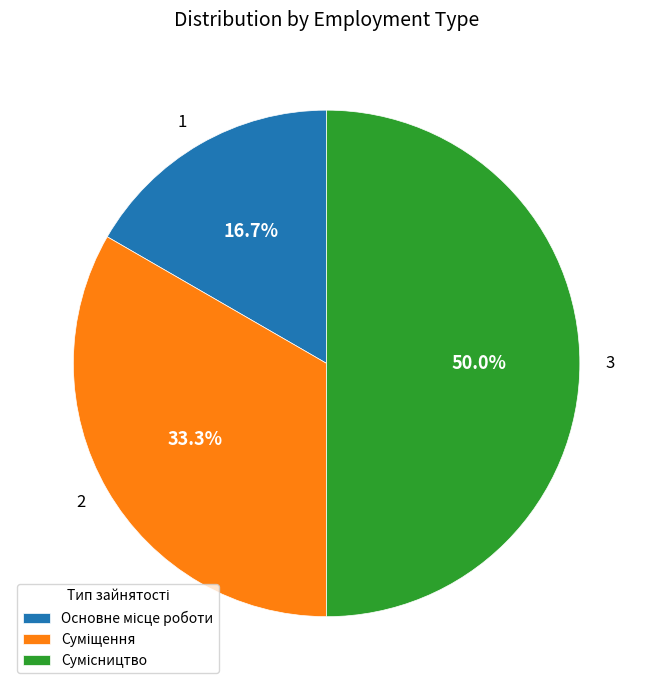

Combined, do 3 and 2 account for over 50%?

Yes